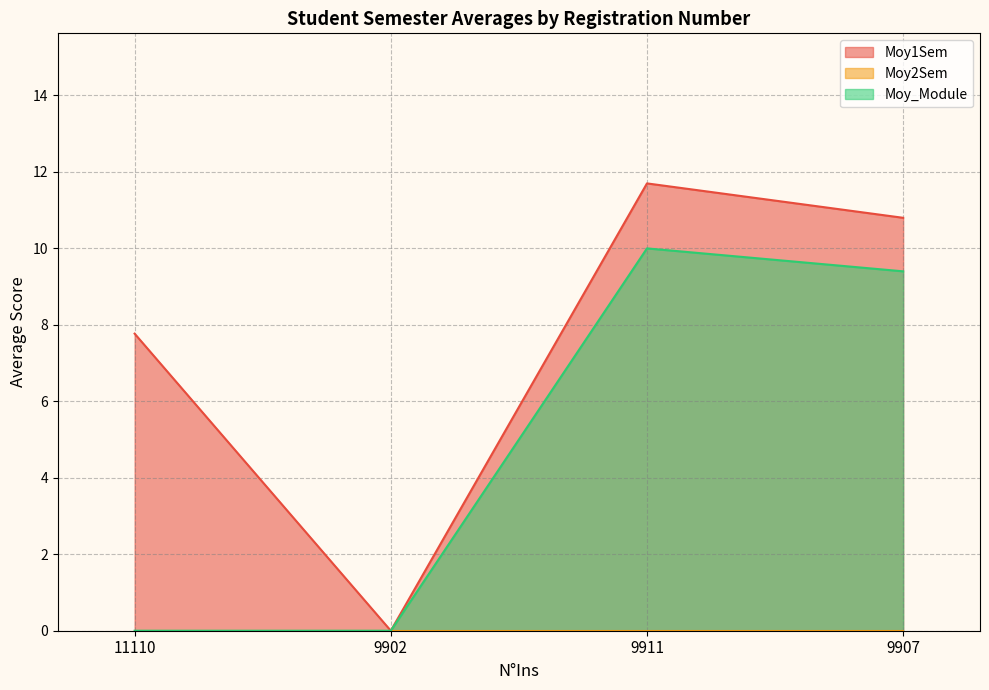

At how many categories does at least one series exceed 1?

3